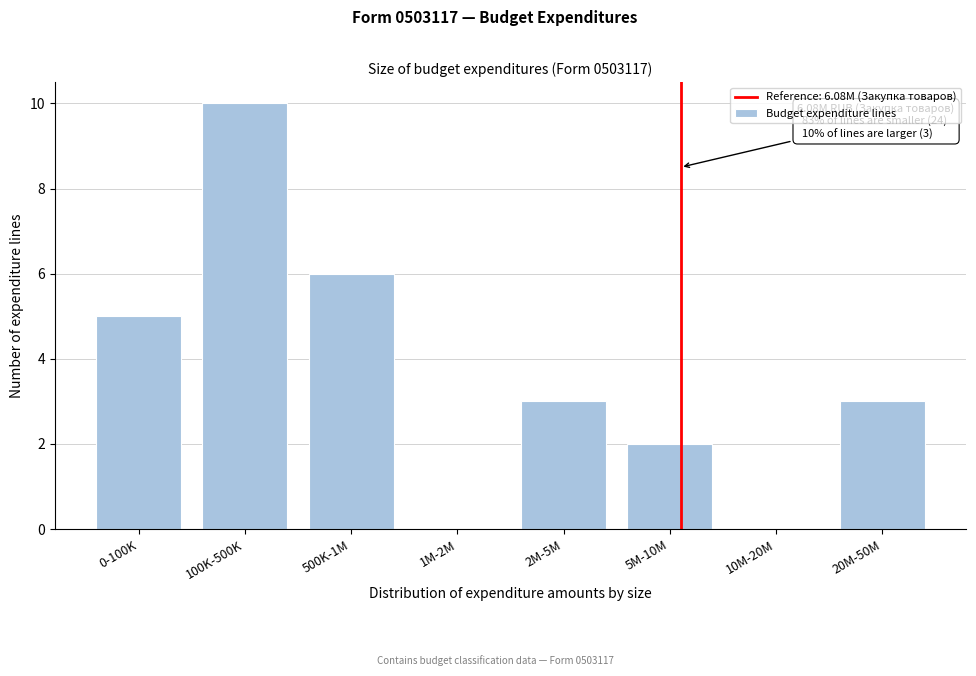

Reading left to right, transcribe all the data shown in this chart.

0-100K=5	100K-500K=10	500K-1M=6	1M-2M=0	2M-5M=3	5M-10M=2	10M-20M=0	20M-50M=3